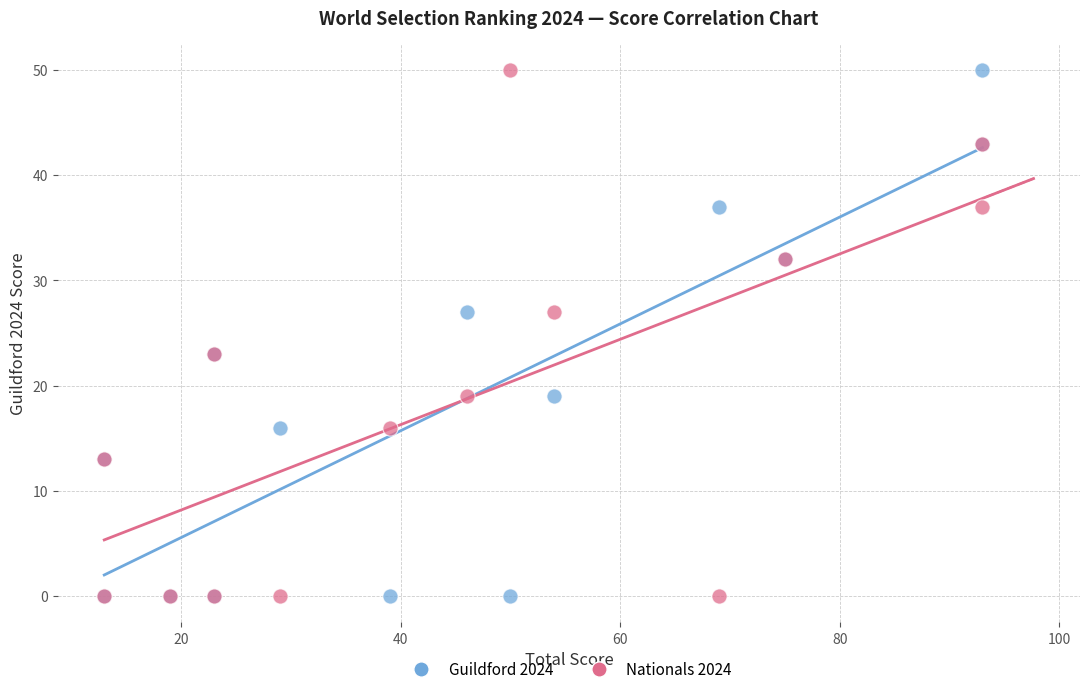

What is the X range (max minus min) for the scatter plot?

80